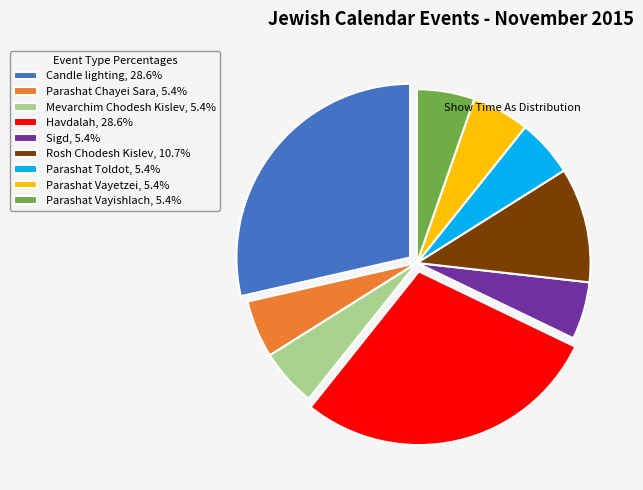

Does Rosh Chodesh Kislev, 10.7% represent more than half of the total?

No